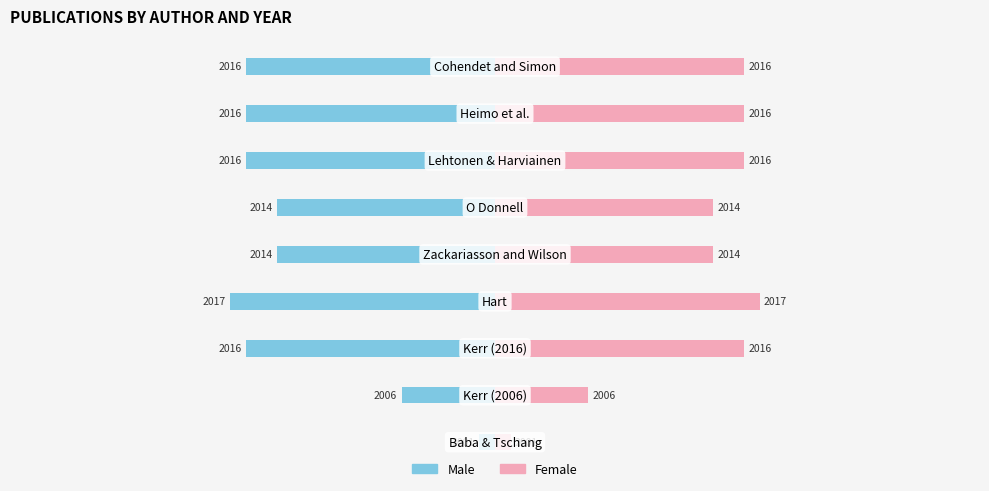

Between 3 and 8, which series saw the biggest shift?

Male